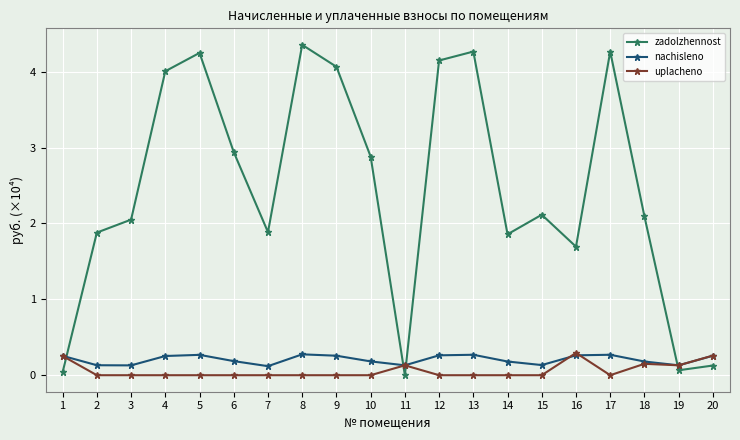

Count the nachisleno values in the range 0 to 1.

20